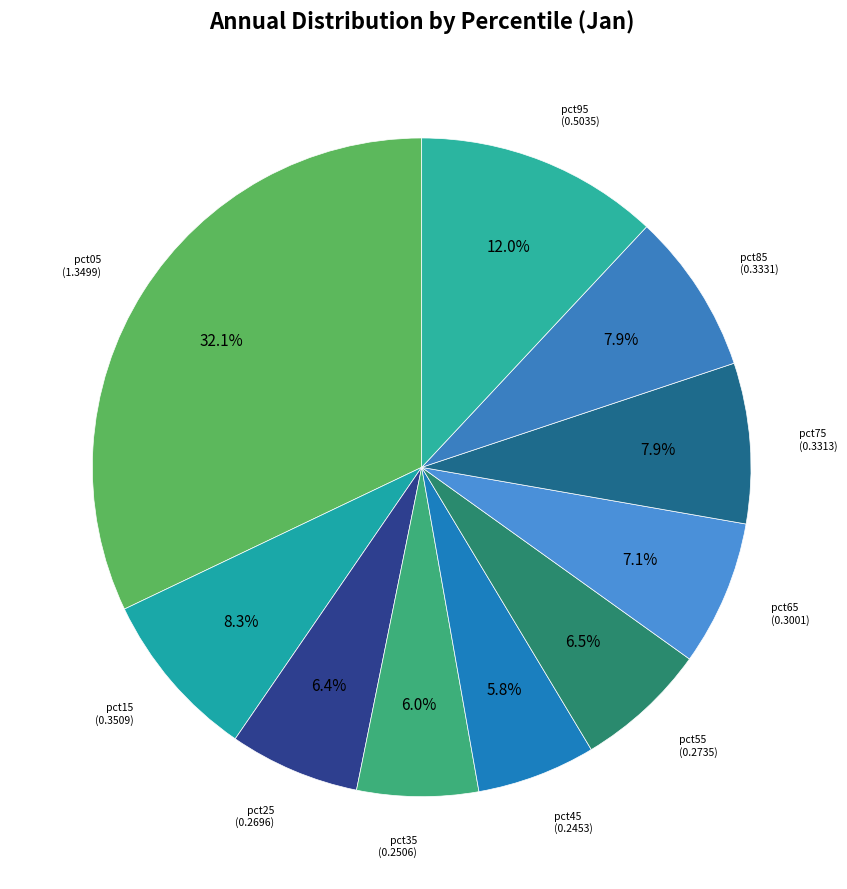

Is pct55 the majority of the pie?

No